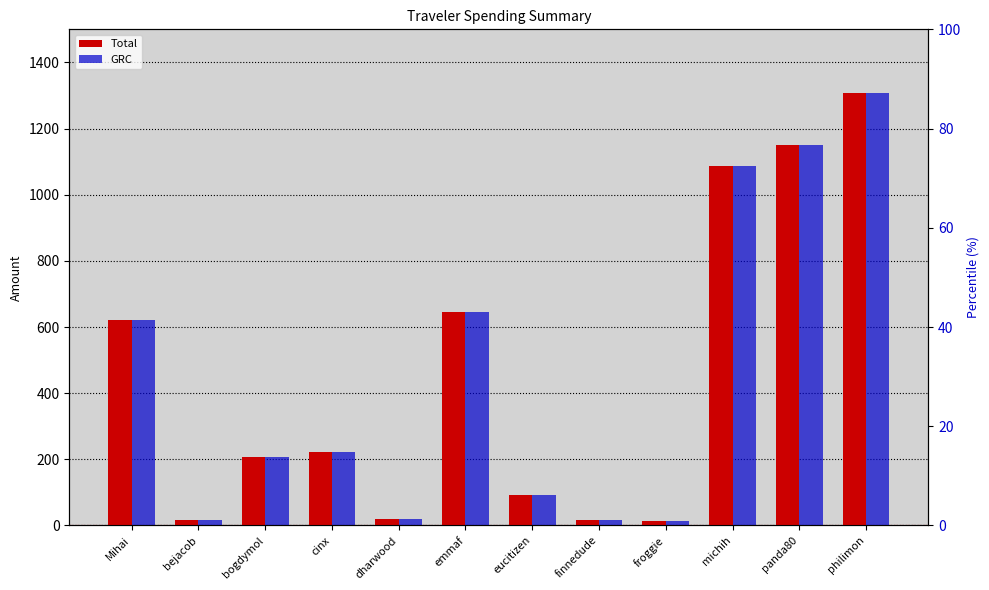

What are all the series names shown in the legend?

Total, GRC